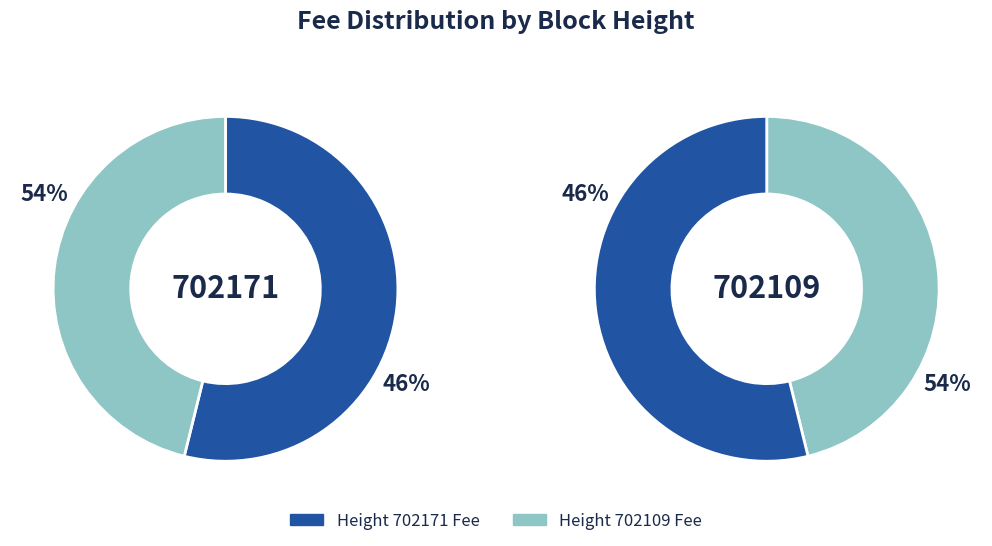

Is there any slice that represents more than half of the pie?

Yes